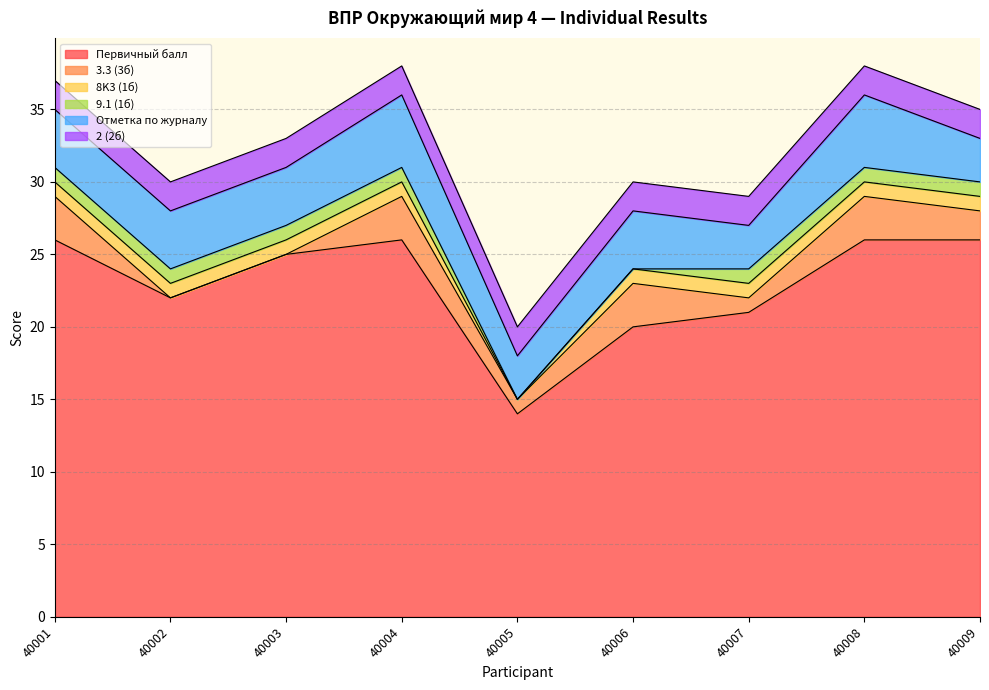

In 3.3 (3б), how many points are higher than both neighbors (excluding endpoints)?

3